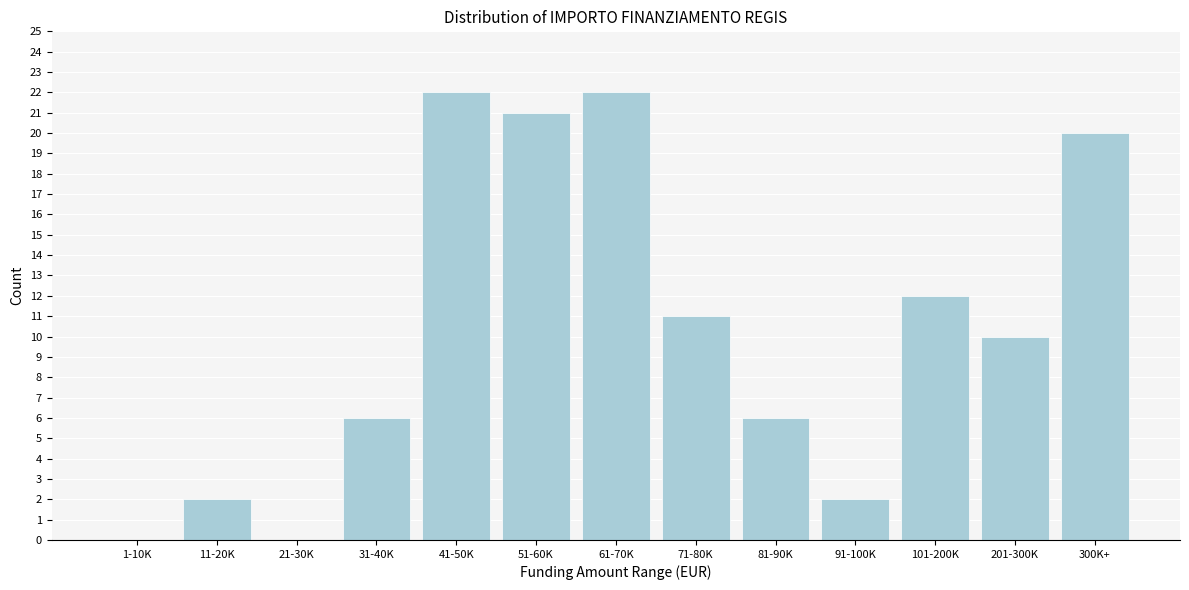

Reading left to right, transcribe all the data shown in this chart.

1-10K=0	11-20K=2	21-30K=0	31-40K=6	41-50K=22	51-60K=21	61-70K=22	71-80K=11	81-90K=6	91-100K=2	101-200K=12	201-300K=10	300K+=20